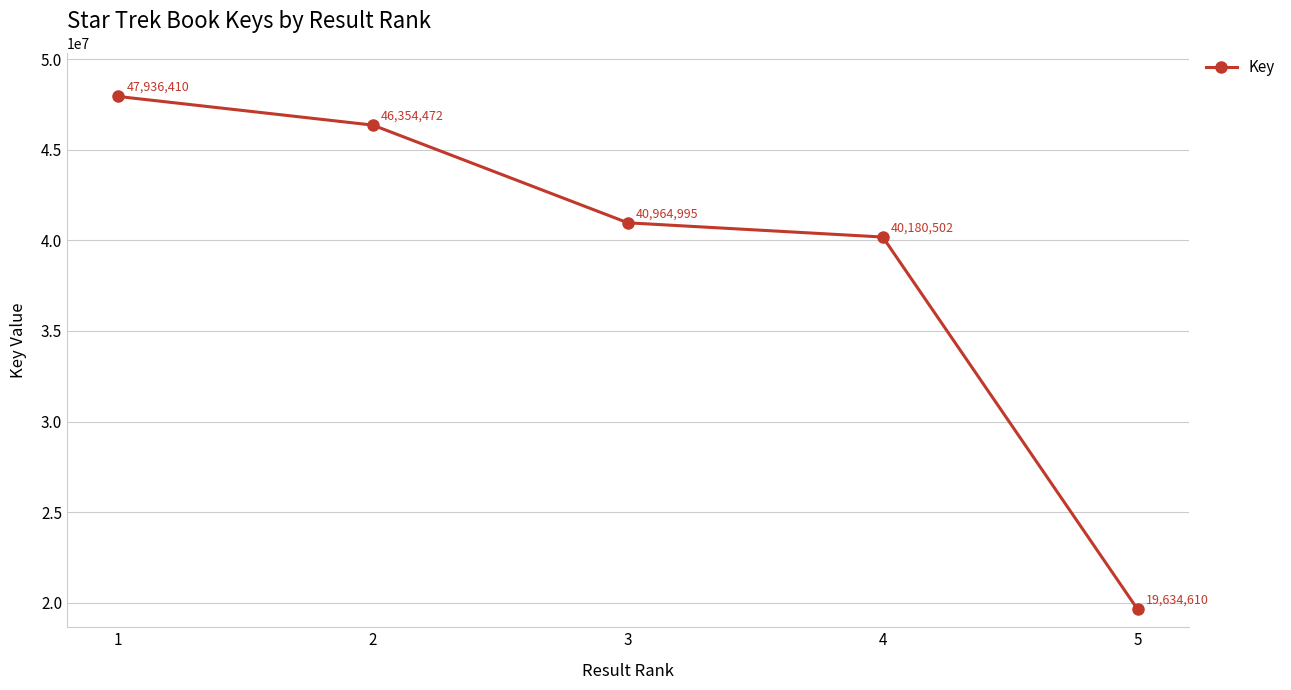

Does the chart display data point markers on the line(s)?

Yes